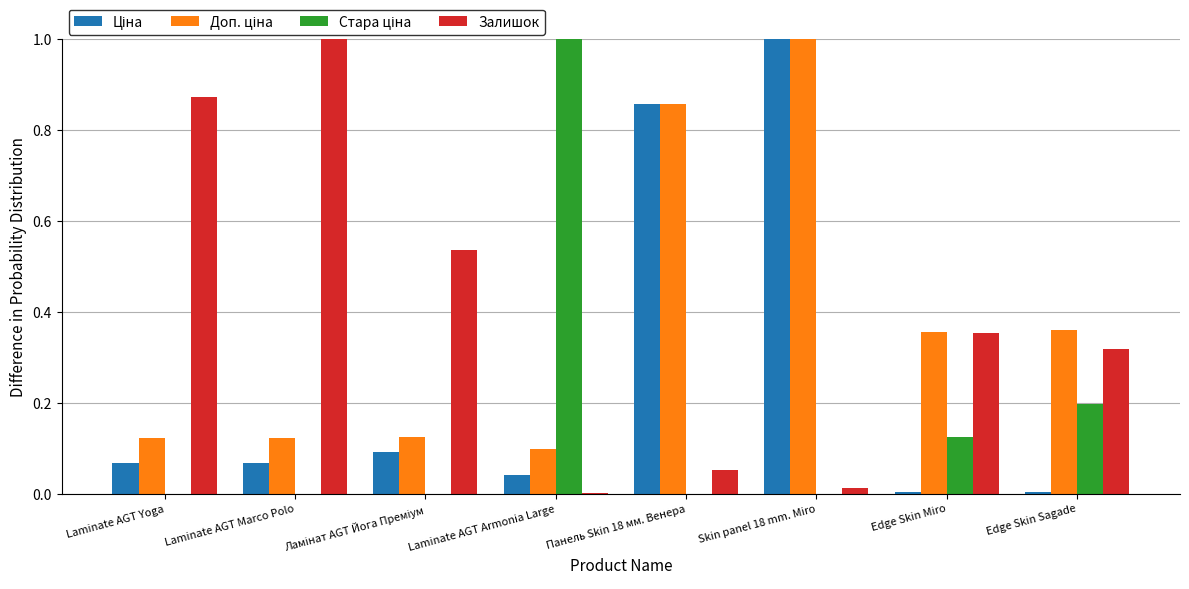

At which category is the sum across all series the highest?

Skin panel 18 mm. Miro